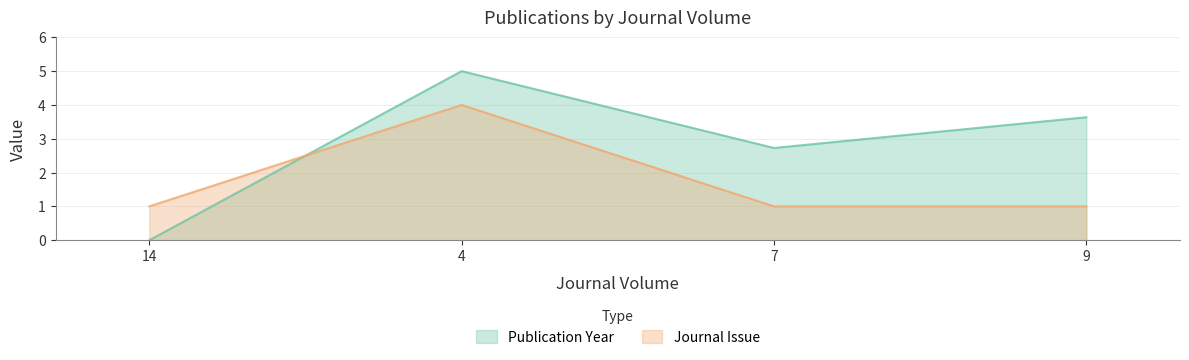

What is the label of the 3rd point from the right?

4